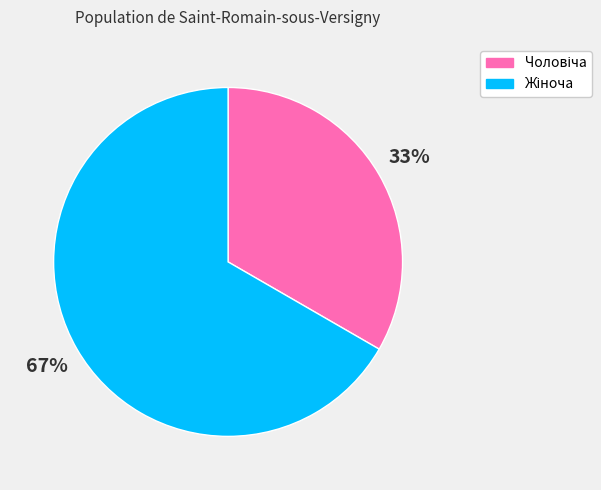

To the nearest percent, what is the average slice percentage?

50%